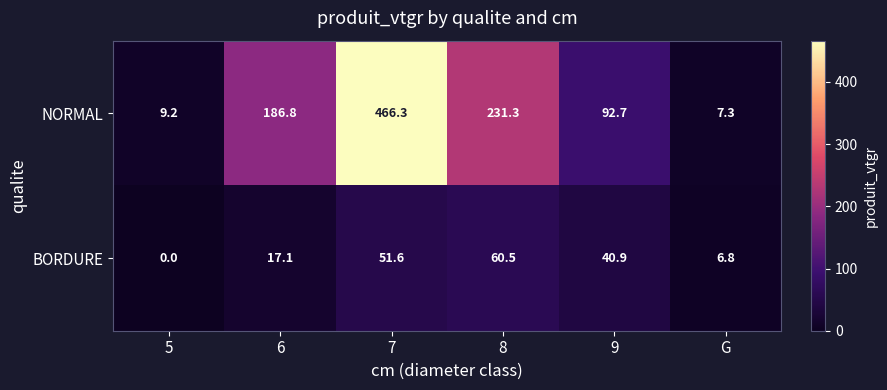

At how many categories does at least one series exceed 430?

1